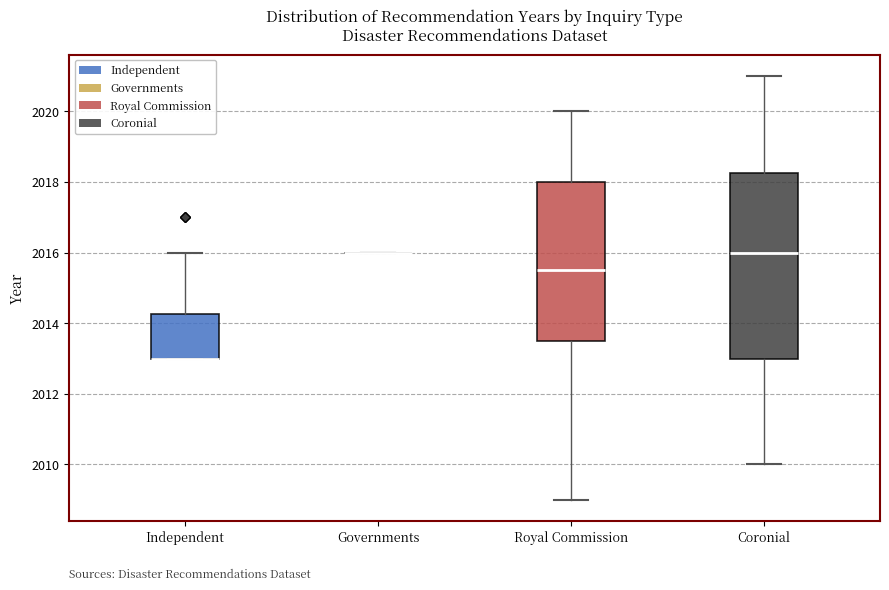

Where does the upper whisker of the box for Independent end on the y-axis? The values are not printed on the chart, so give them approximately, as read against the axis.

2016.0